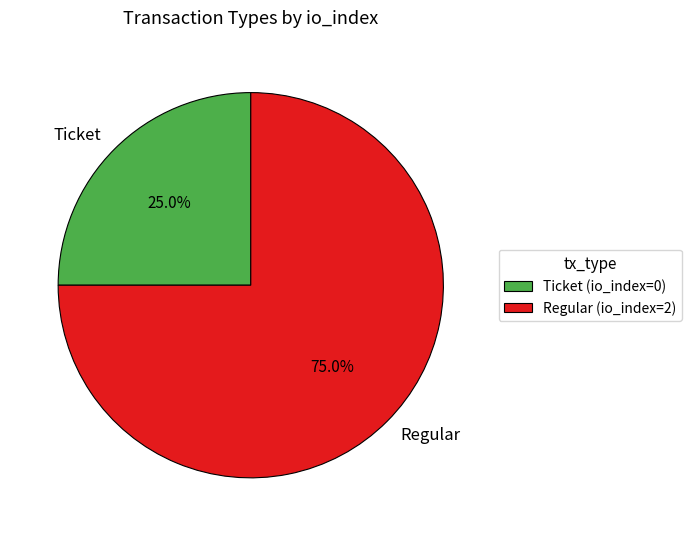

Does Ticket represent more than half of the total?

No